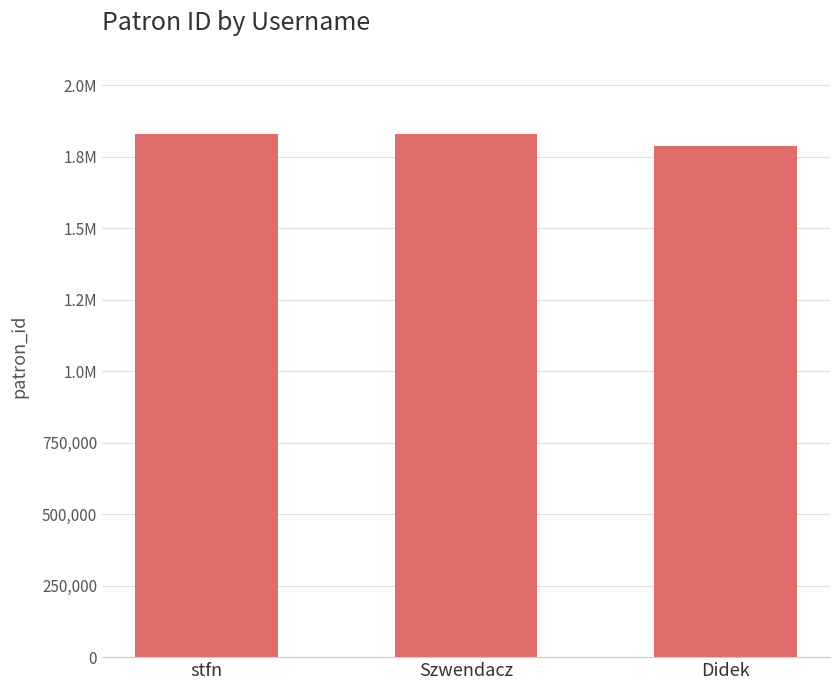

True or false: the data shows 792322 at Didek.

False